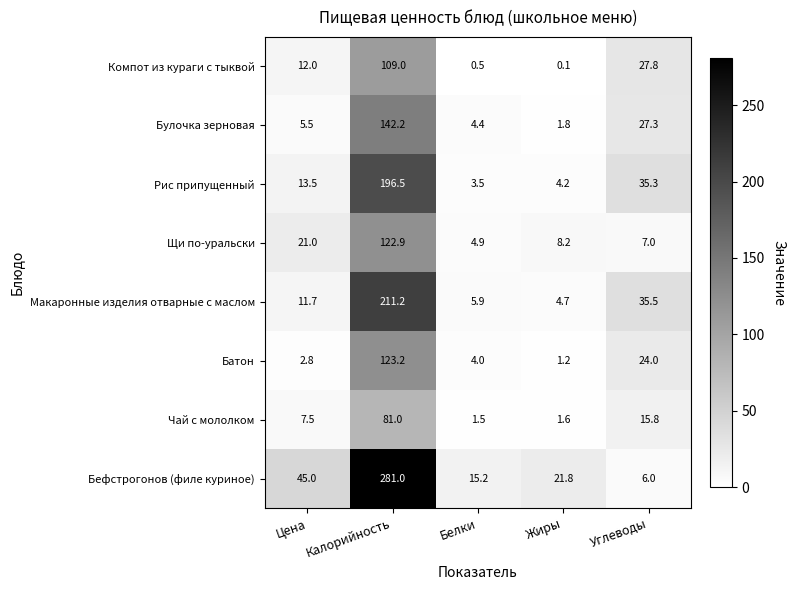

Rank the categories by Щи по-уральски value from highest to lowest.

Калорийность, Цена, Жиры, Углеводы, Белки